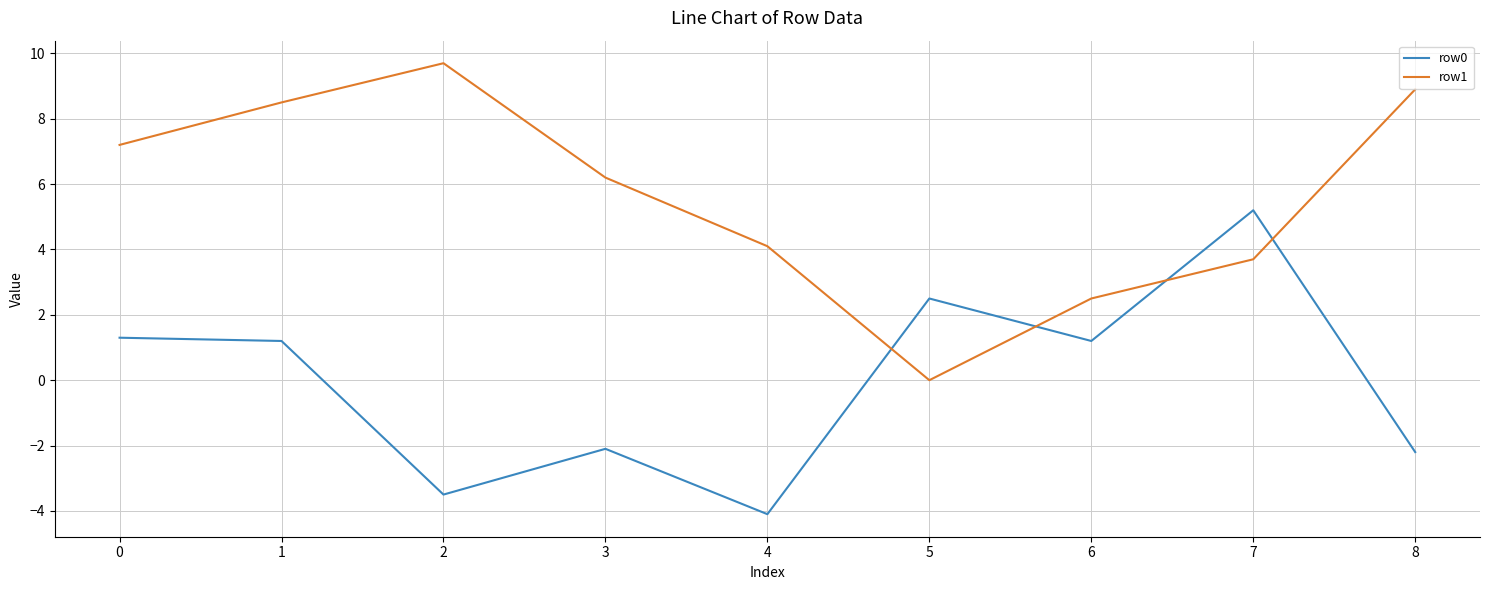

Reading left to right, list all the values displayed in this chart.

row0: 1.3	1.2	-3.5	-2.1	-4.1	2.5	1.2	5.2	-2.2
row1: 7.2	8.5	9.7	6.2	4.1	0.0	2.5	3.7	8.9